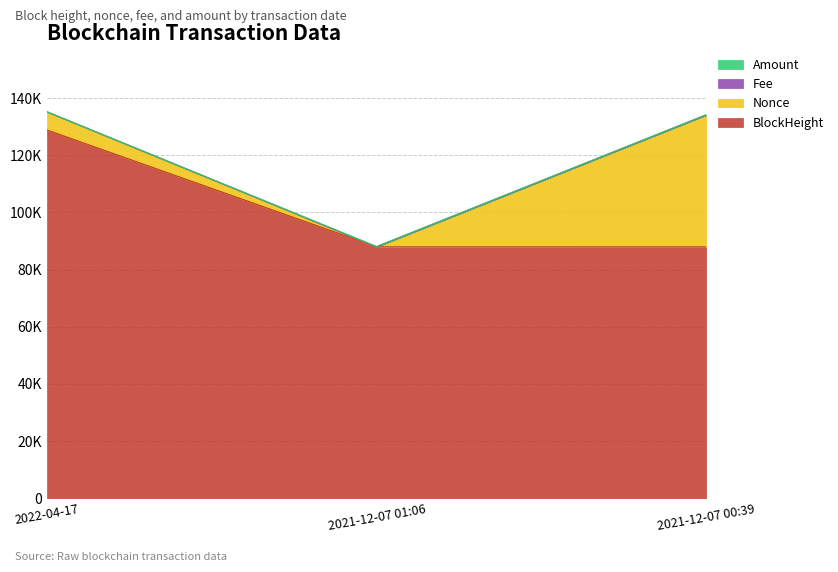

Does the chart have visible grid lines?

Yes